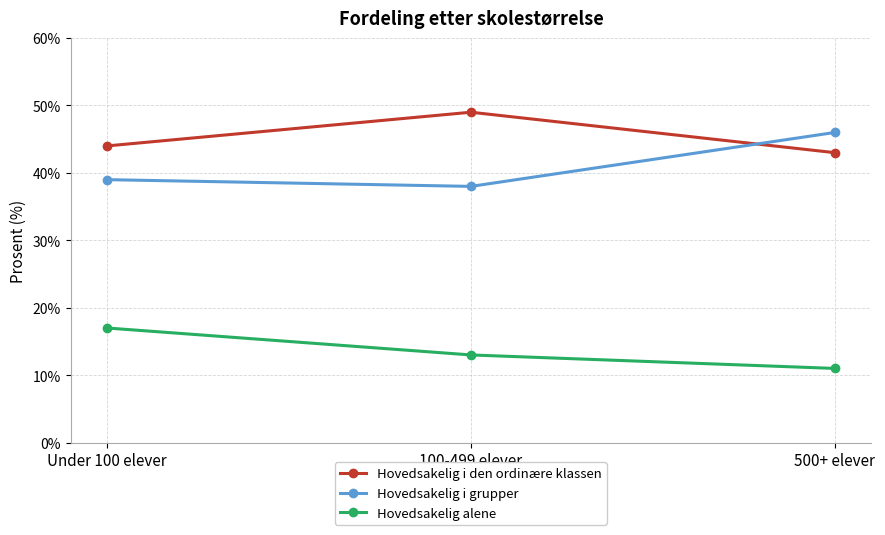

What is the average value of the Hovedsakelig i den ordinære klassen series?

45